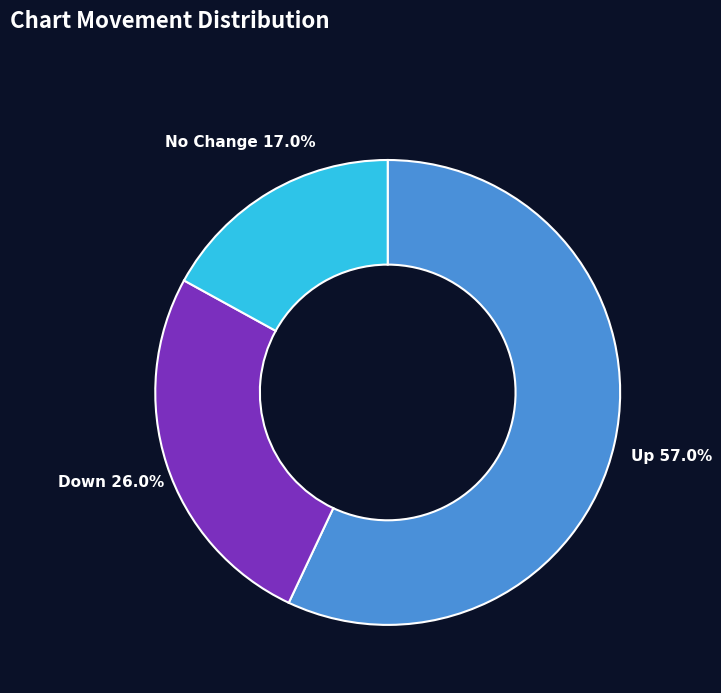

Which slice is the largest?

Up